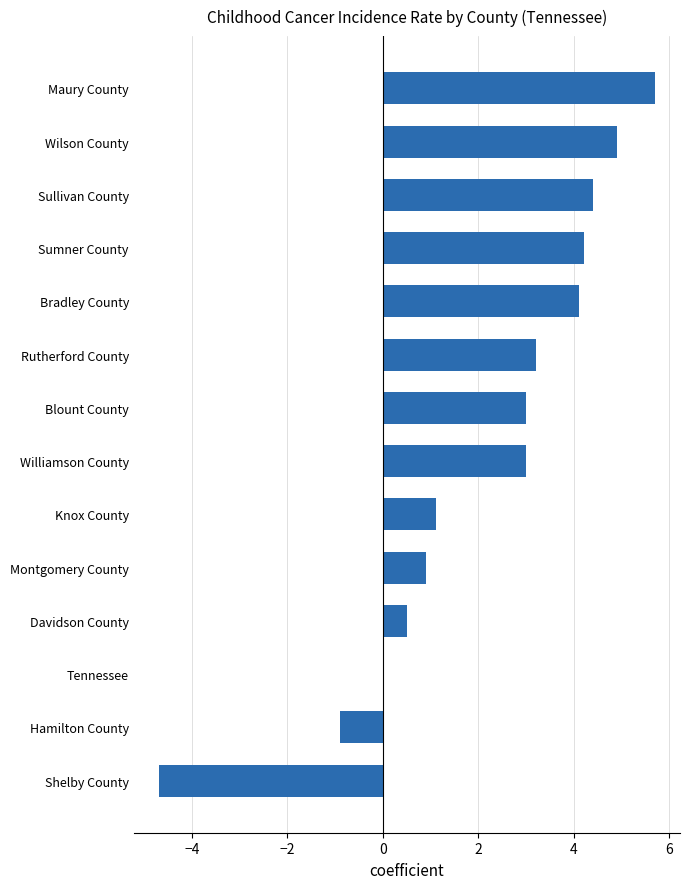

True or false: the data shows 4.4 at Sullivan County.

True